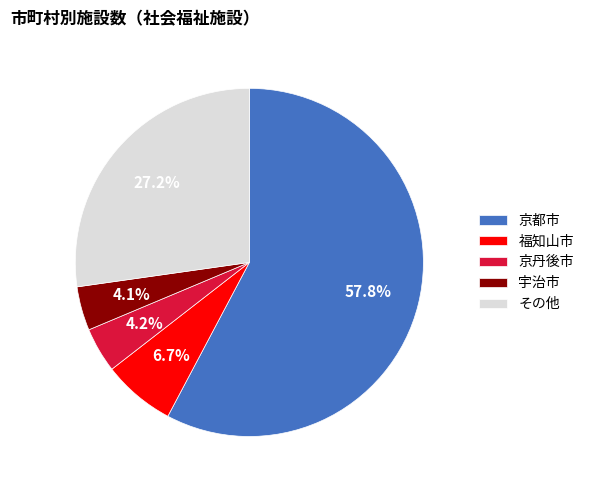

Combined, what portion of the pie is 福知山市 and 京都市?

64.5%